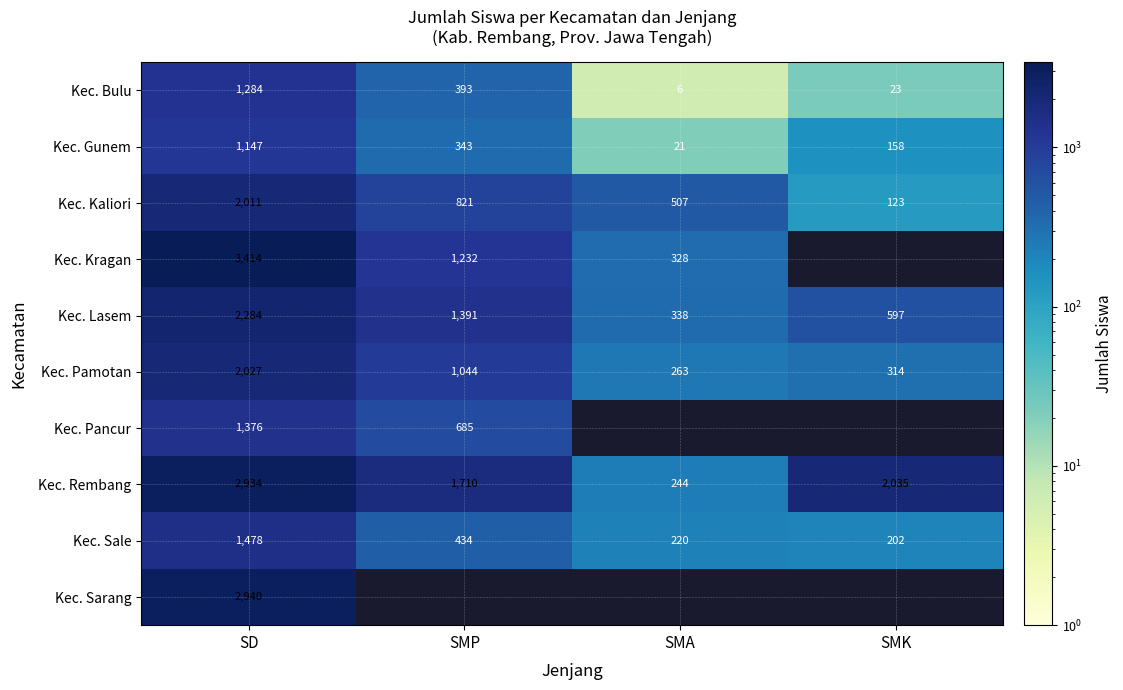

At how many categories does at least one series exceed 2144?

1